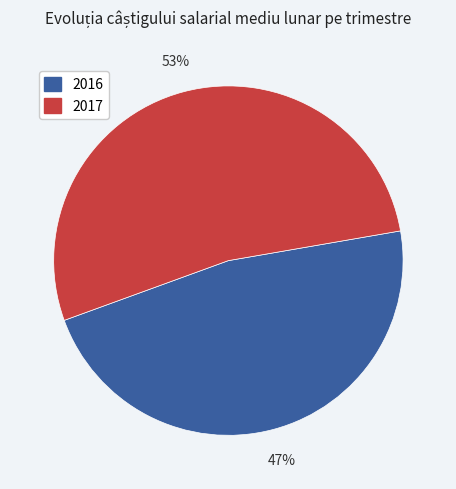

Count the number of slices in the pie.

2